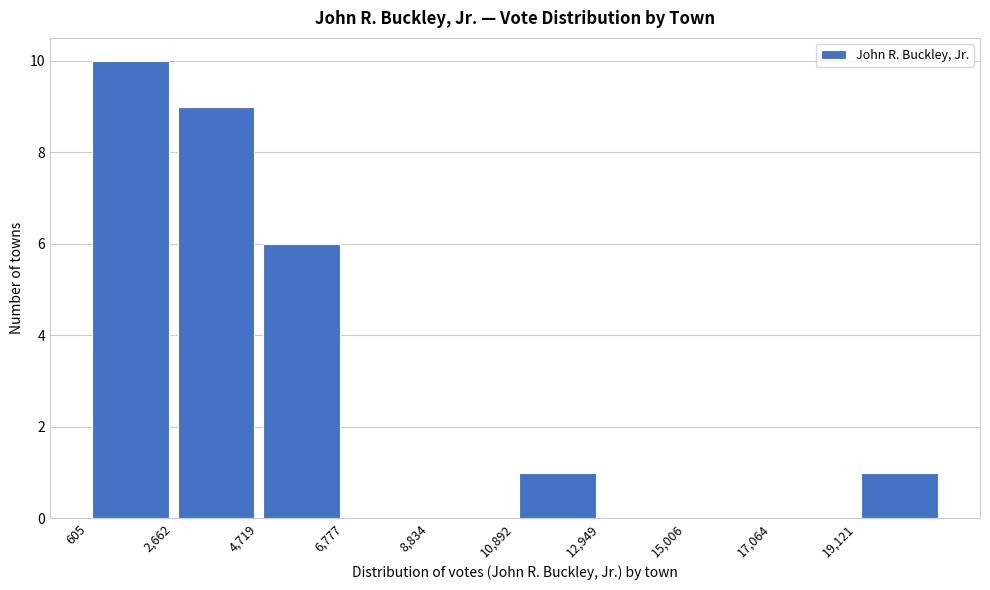

Over which range of the x-axis is the bar tallest?

500 to 2500